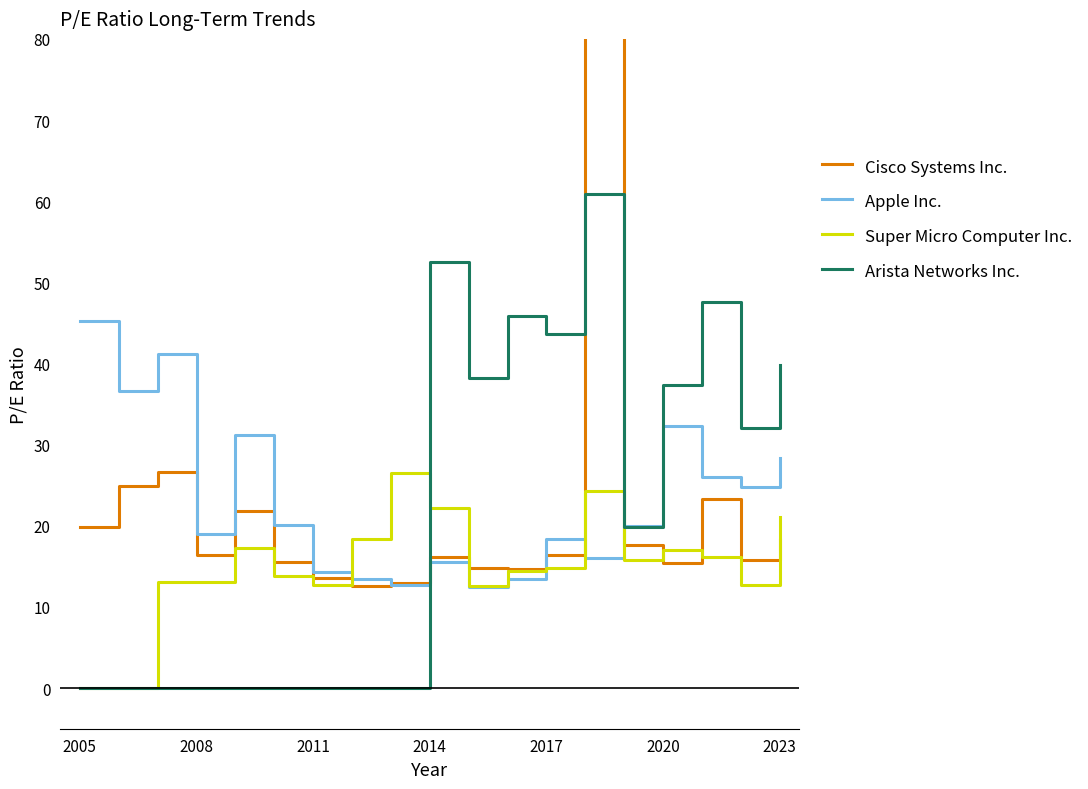

List the series in order of their peak value, highest first.

Cisco Systems Inc., Arista Networks Inc., Apple Inc., Super Micro Computer Inc.